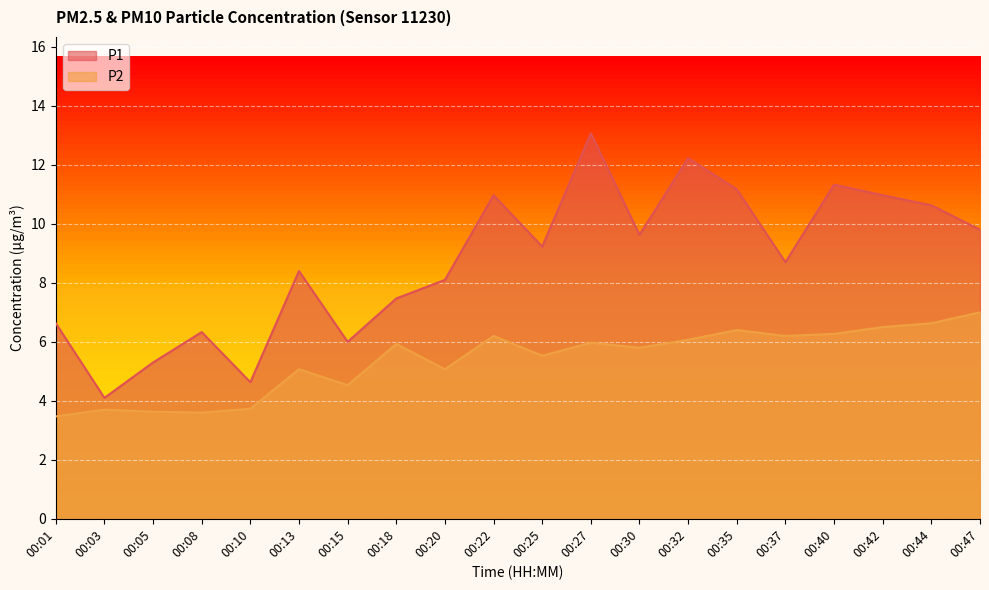

Where is the first local maximum for P2?

00:03